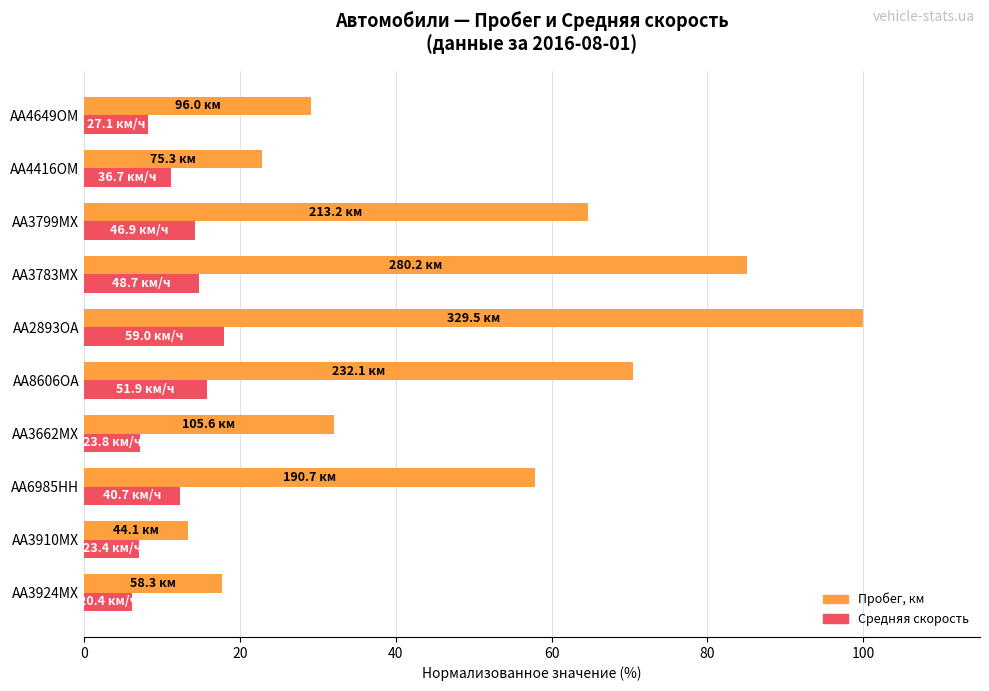

List the series in order of their peak value, highest first.

Пробег, км, Средняя скорость